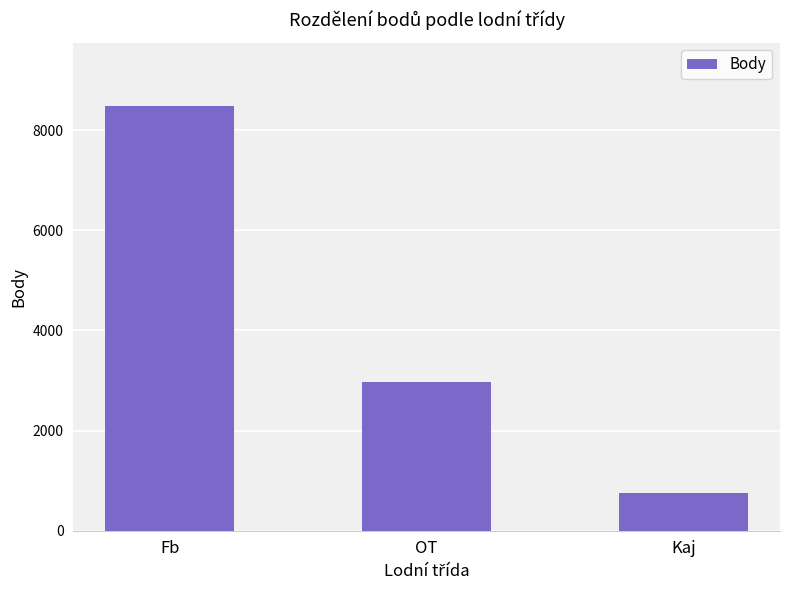

What is the ratio of the value at OT to the value at Fb?

0.3